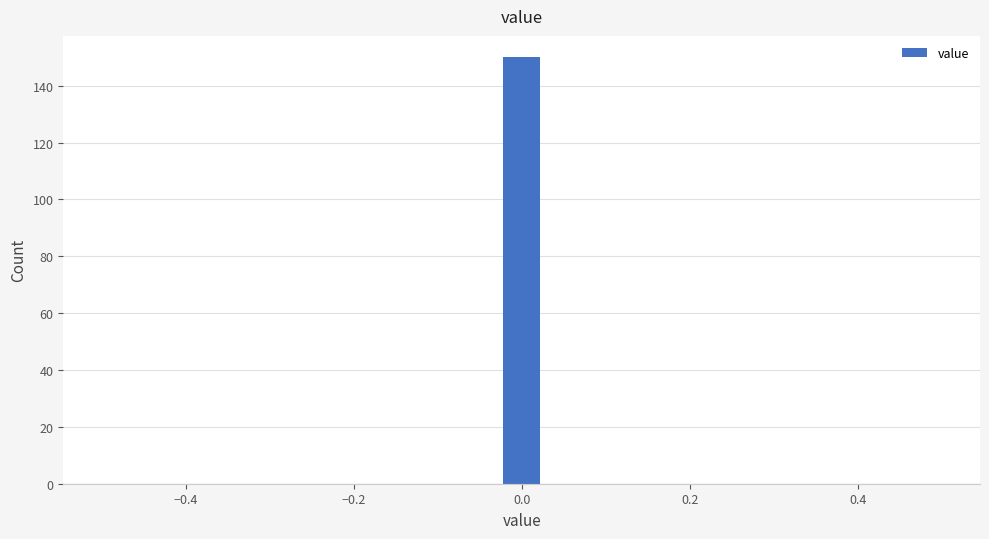

Read against the x-axis, roughly where is the centre of the tallest bar?

0.00